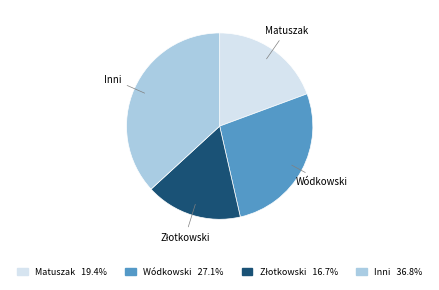

Does Wódkowski represent more than half of the total?

No